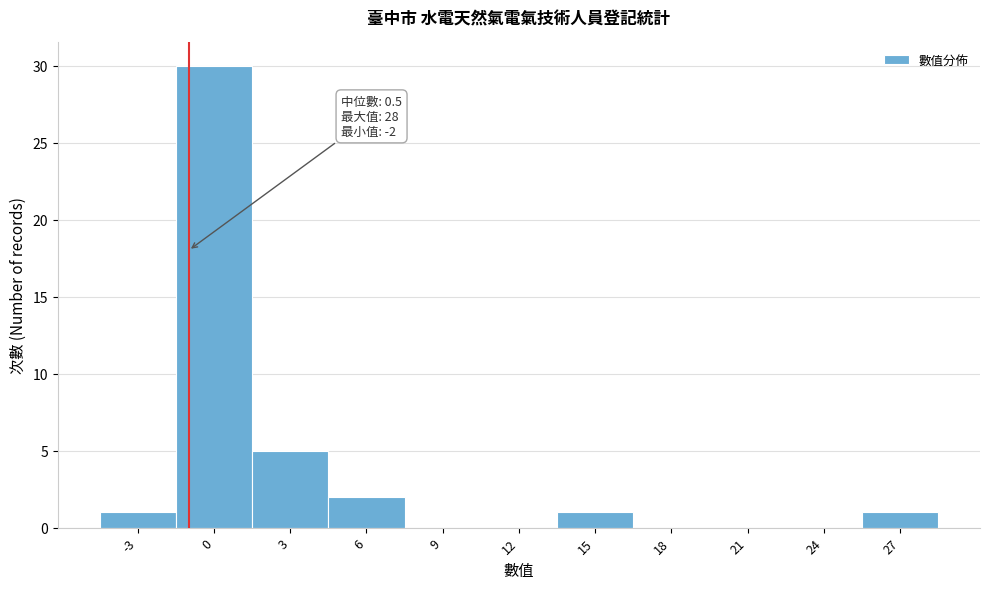

Reading left to right, transcribe all the data shown in this chart.

-3=1	0=30	3=5	6=2	9=0	12=0	15=1	18=0	21=0	24=0	27=1